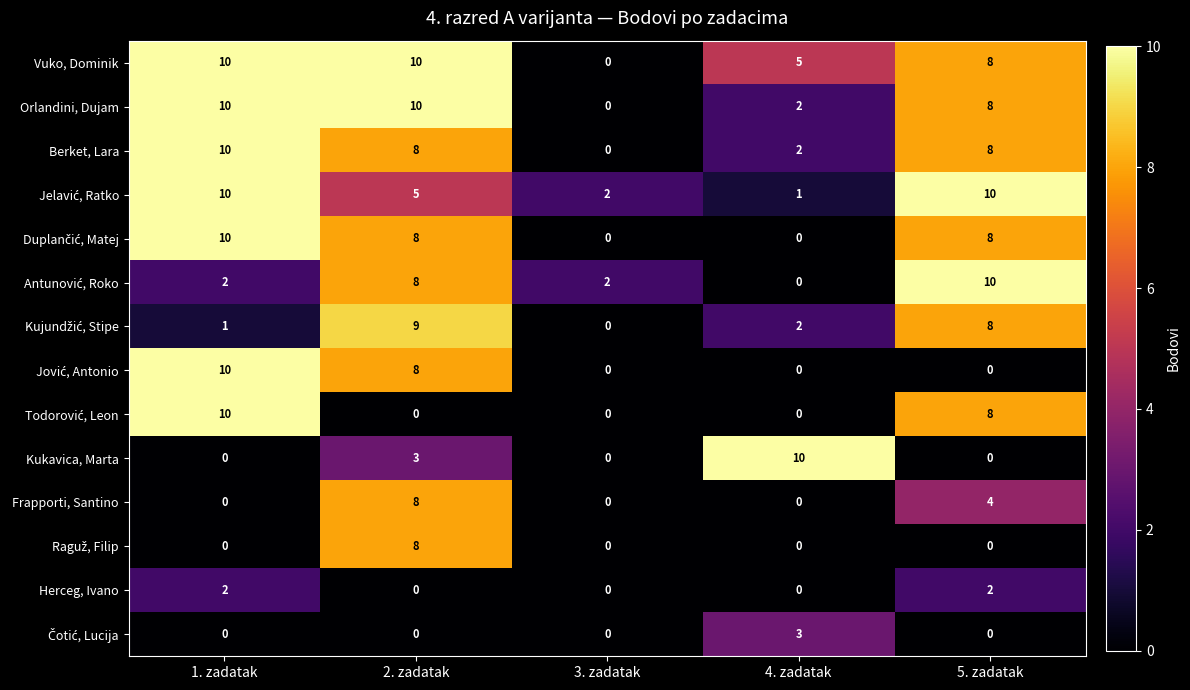

What is the difference between the Frapporti, Santino values at 5. zadatak and 4. zadatak?

4